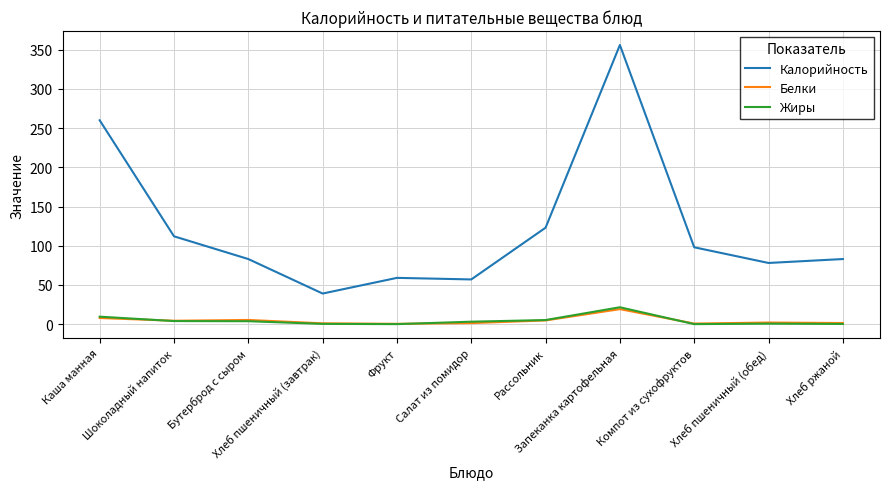

Where does the Калорийность series first go above 83?

Каша манная